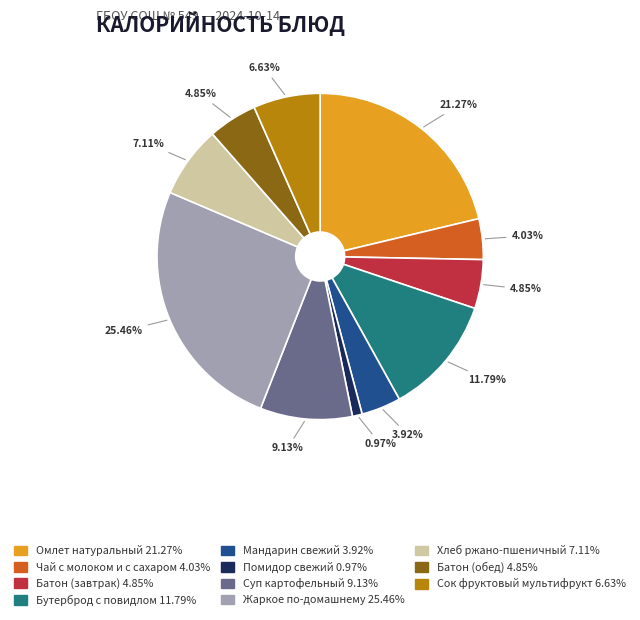

What is the largest slice in the pie chart?

Жаркое по-домашнему